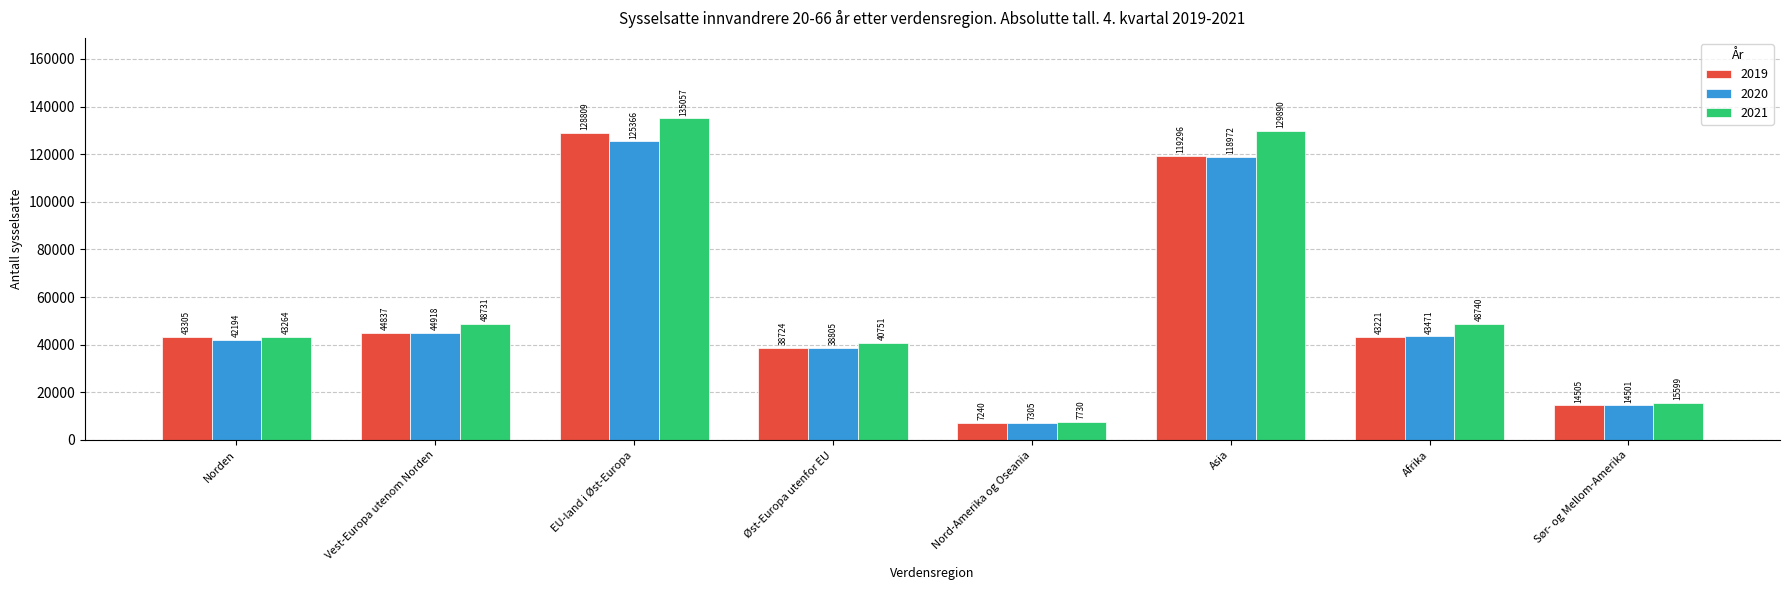

Between EU-land i Øst-Europa and Øst-Europa utenfor EU, which series saw the biggest shift?

2021